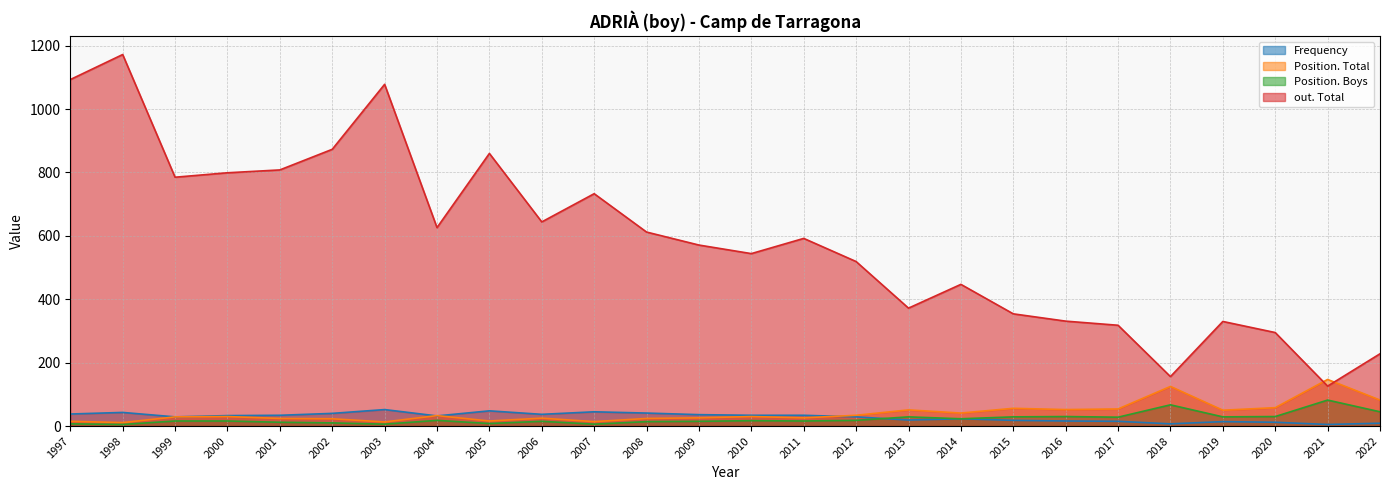

How many lines are shown in the chart?

4